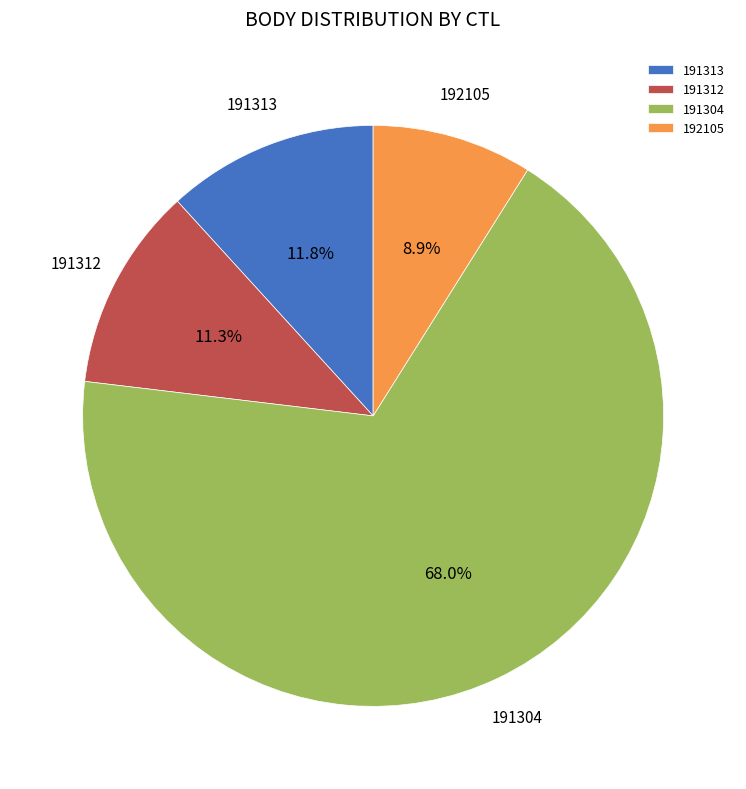

How many segments does this pie chart have?

4